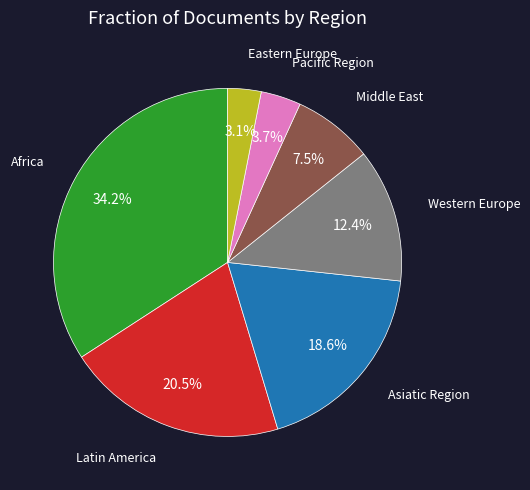

Is there any slice that represents more than half of the pie?

No